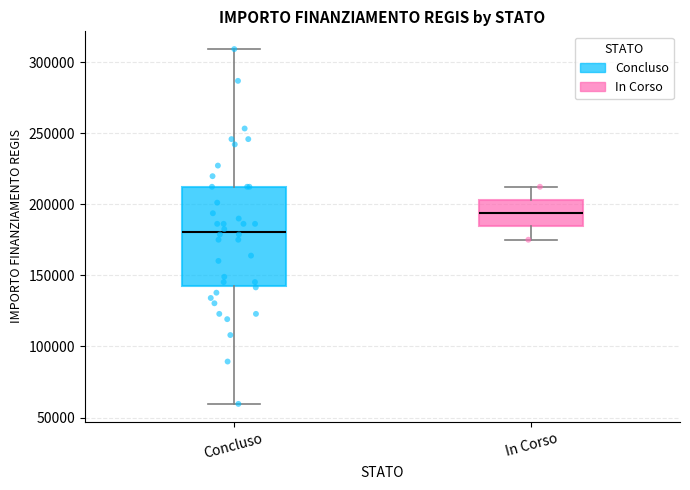

Where is the upper edge of the box for Concluso on the y-axis? The values are not printed on the chart, so give them approximately, as read against the axis.

210000